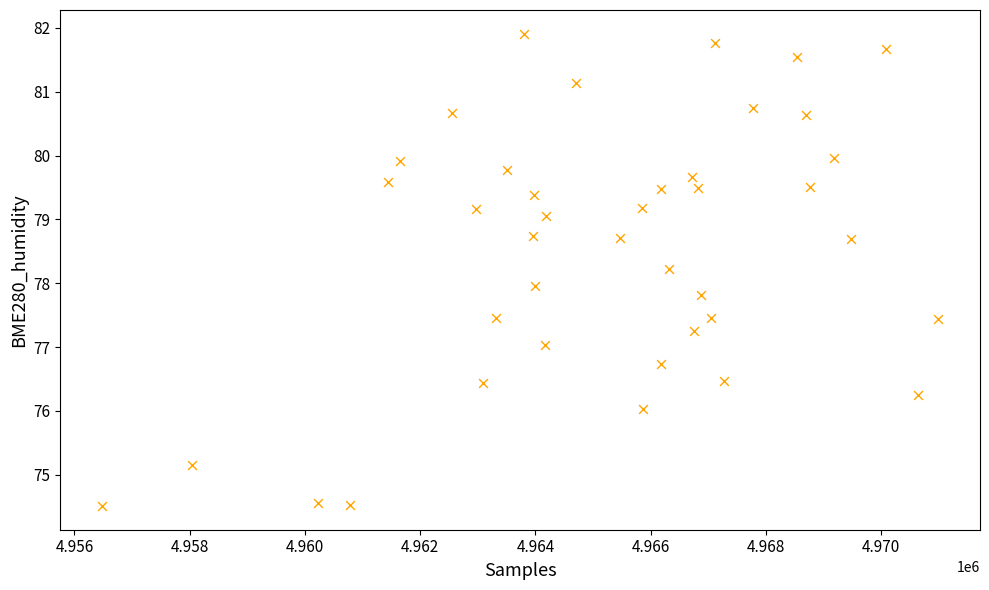

What is the range of Y values (max minus min)?

7.4